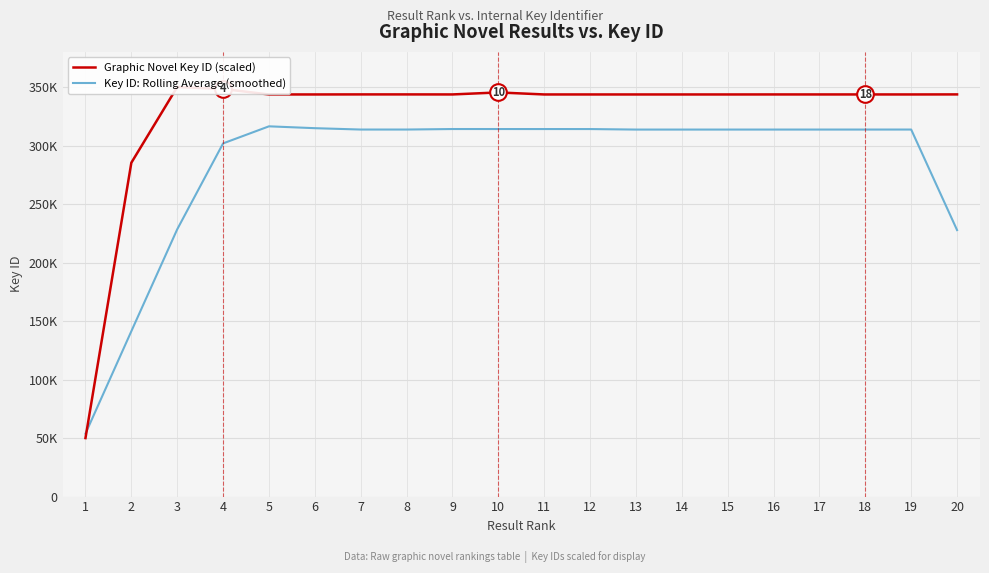

True or false: Graphic Novel Key ID (scaled) has more than 2 interior local peaks.

True